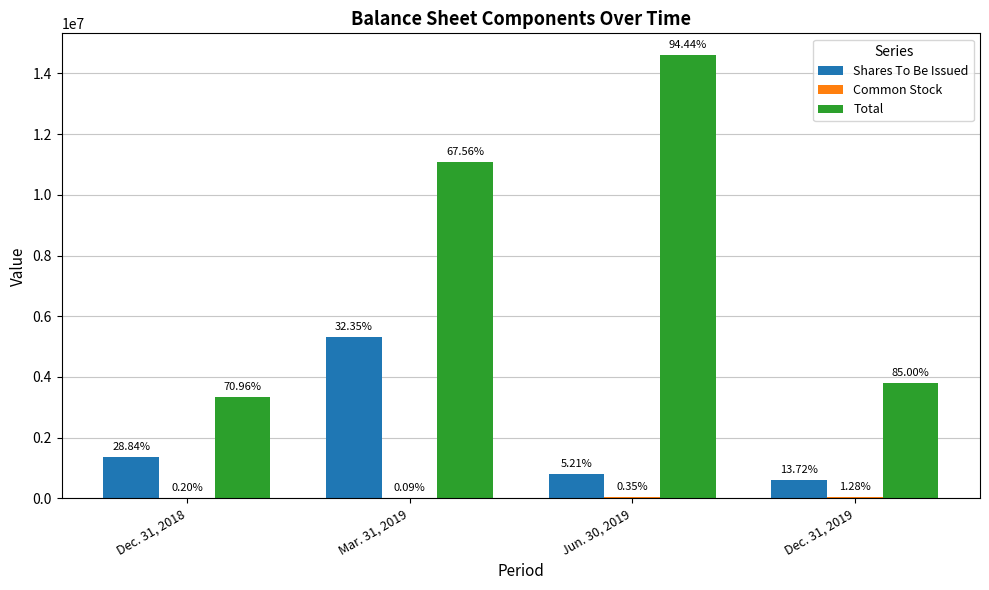

How many groups of bars are there?

4